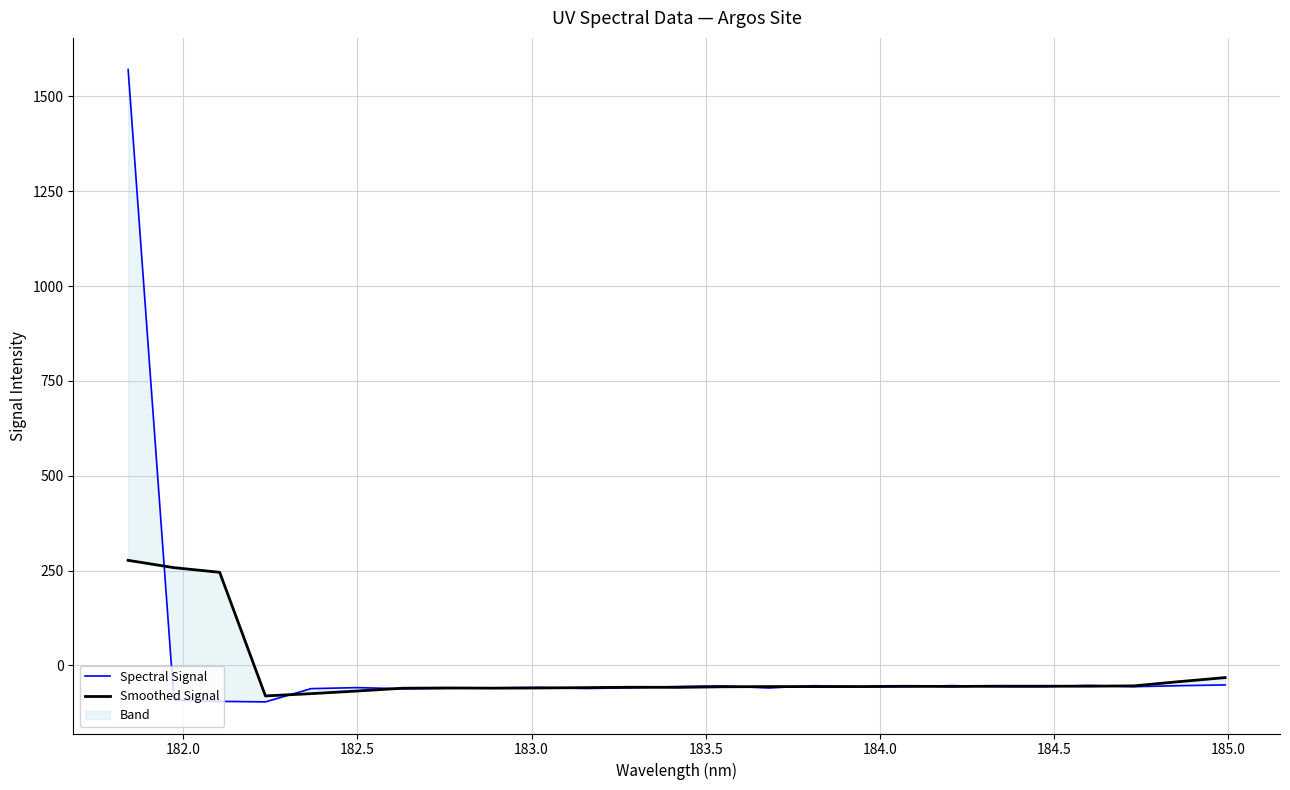

What is the highest value of the Smoothed Signal series?

276.9